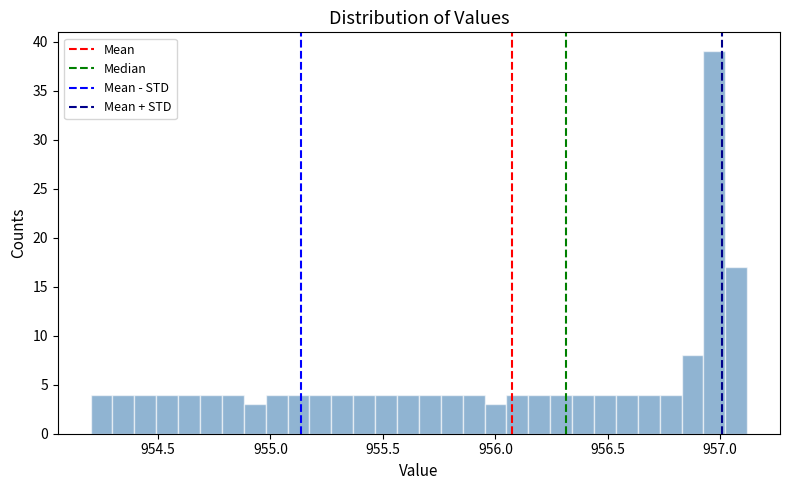

Around what value on the x-axis is the tallest bar? Give the approximate position of its centre, as read against the axis.

956.95